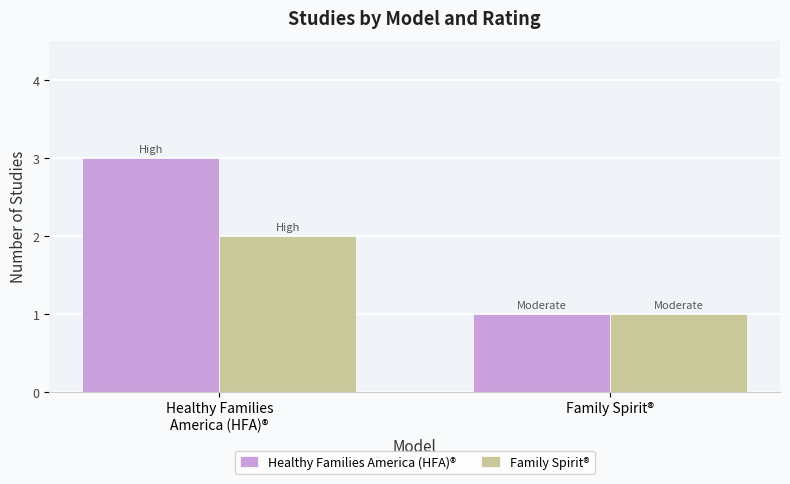

How many bars are there in each group?

2